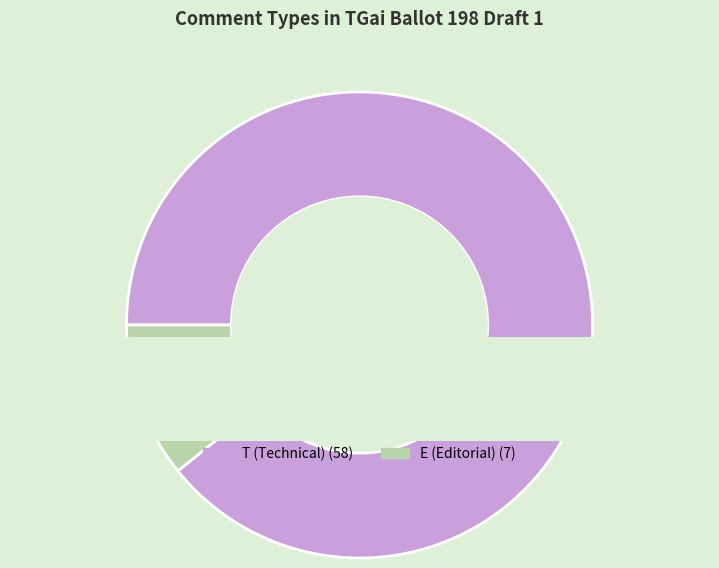

What percentage is NOT represented by T?

10.8%